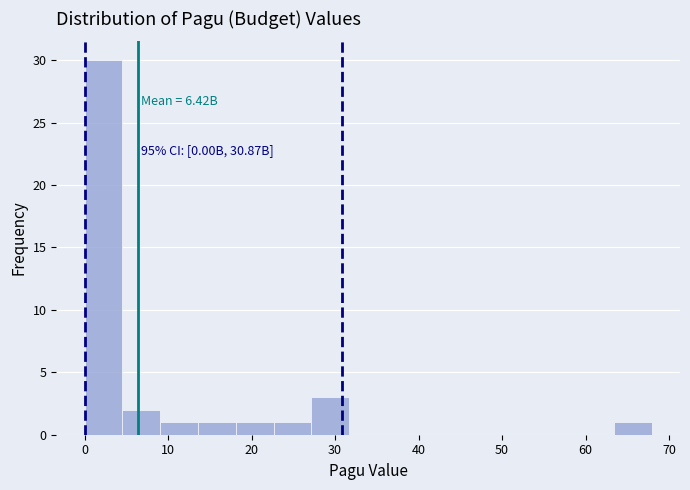

Which range on the x-axis has the tallest bar?

0 to 5